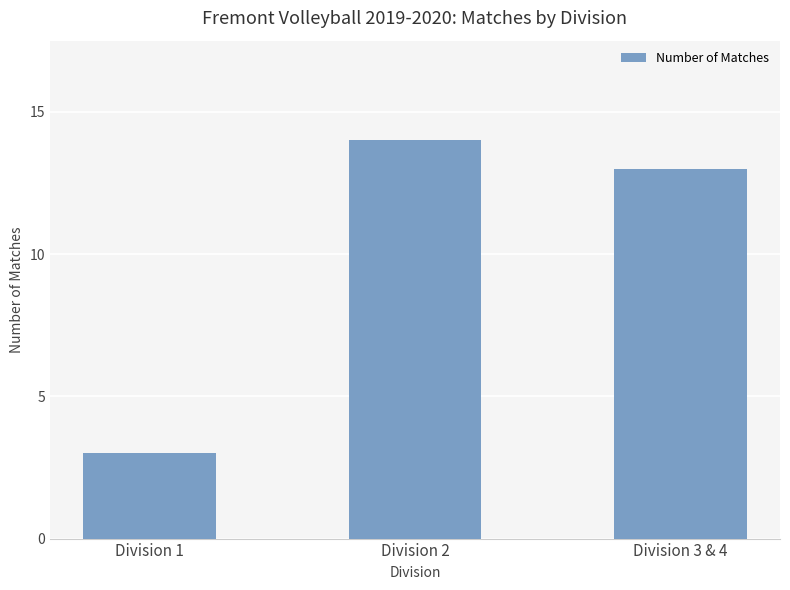

What is the label of the 3rd bar from the left?

Division 3 & 4